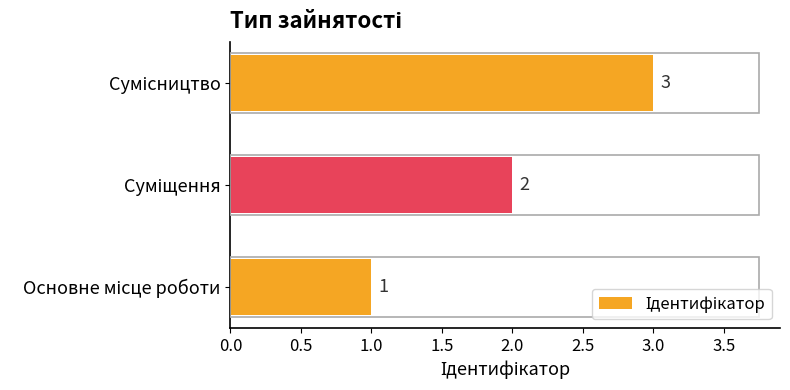

What is the greatest value displayed?

3